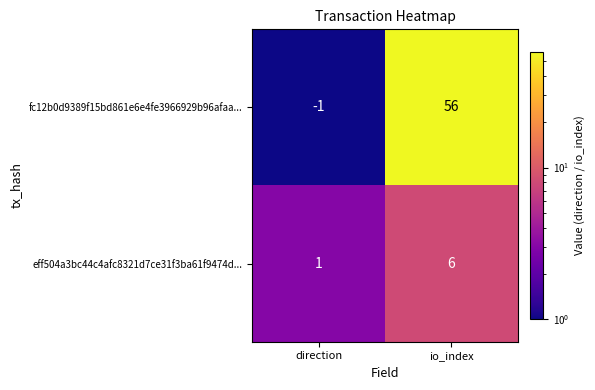

Reading right to left, list all the values displayed in this chart.

fc12b0d9389f15bd861e6e4fe3966929b96afaa...: io_index=56	direction=-1
eff504a3bc44c4afc8321d7ce31f3ba61f9474d...: io_index=6	direction=1